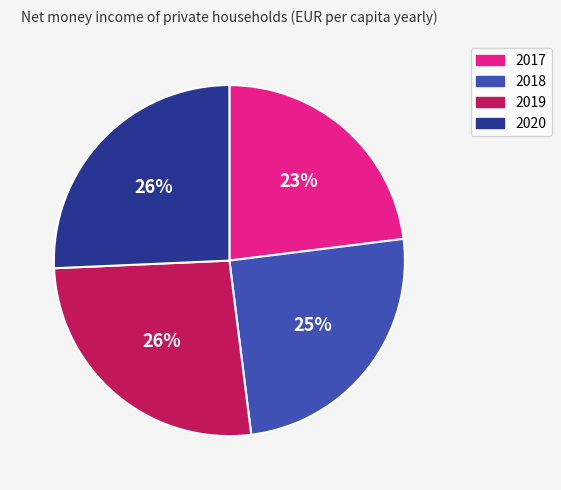

Which has a higher value, 2020 or 2017?

2020